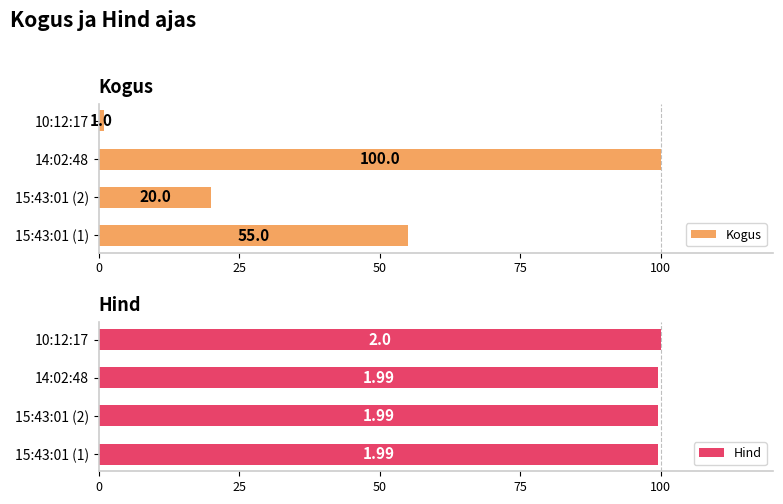

Which category has the highest value in the Kogus series?

14:02:48